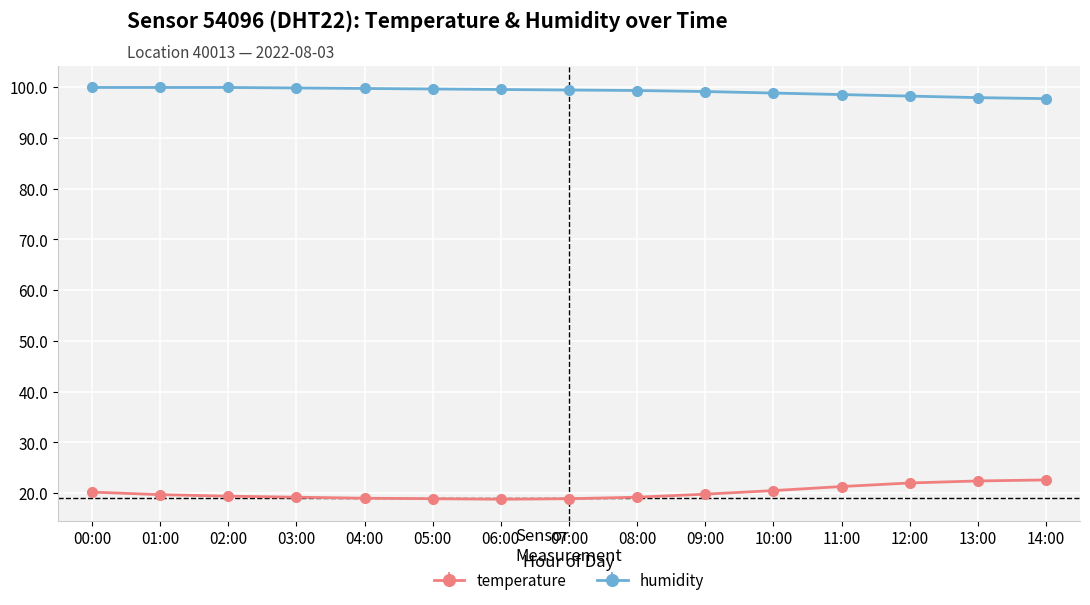

Is it true that humidity equals 98.5 at 11:00?

True